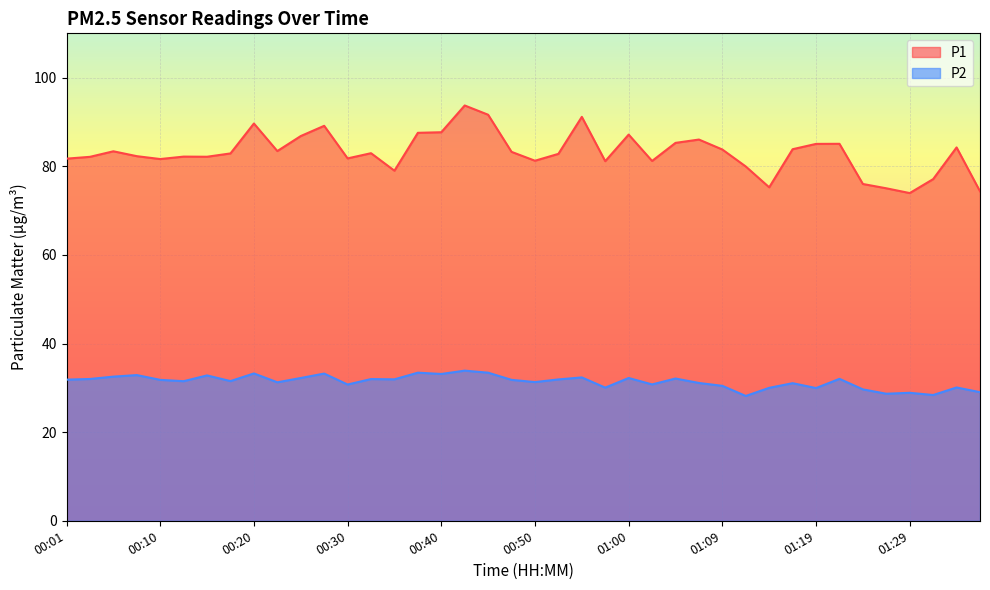

The value of P2 at 01:14 is 30.0. True or false?

True